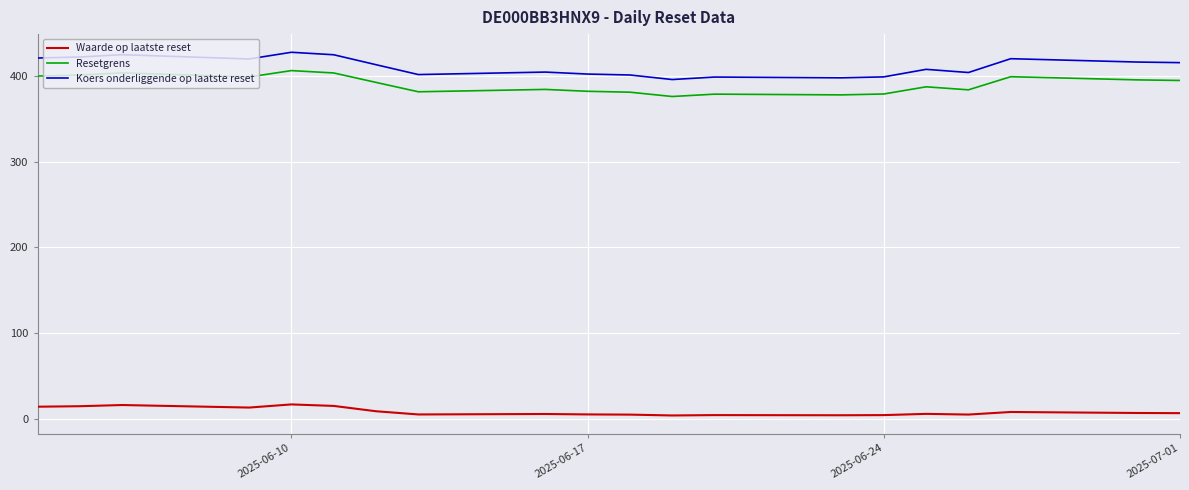

True or false: Waarde op laatste reset and Resetgrens intersect in this chart.

False